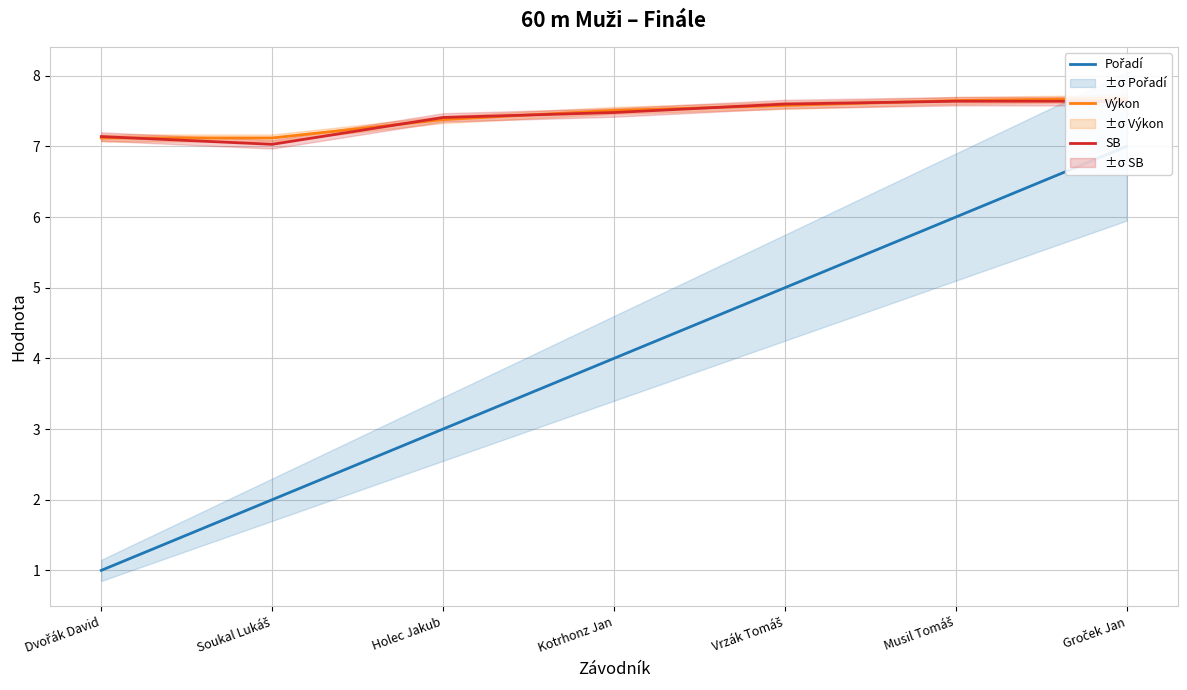

Reading right to left, transcribe all the data shown in this chart.

Pořadí: Groček Jan=7.0	Musil Tomáš=6.0	Vrzák Tomáš=5.0	Kotrhonz Jan=4.0	Holec Jakub=3.0	Soukal Lukáš=2.0	Dvořák David=1.0
Výkon: Groček Jan=7.7	Musil Tomáš=7.7	Vrzák Tomáš=7.6	Kotrhonz Jan=7.5	Holec Jakub=7.4	Soukal Lukáš=7.1	Dvořák David=7.1
SB: Groček Jan=7.6	Musil Tomáš=7.6	Vrzák Tomáš=7.6	Kotrhonz Jan=7.5	Holec Jakub=7.4	Soukal Lukáš=7.0	Dvořák David=7.1